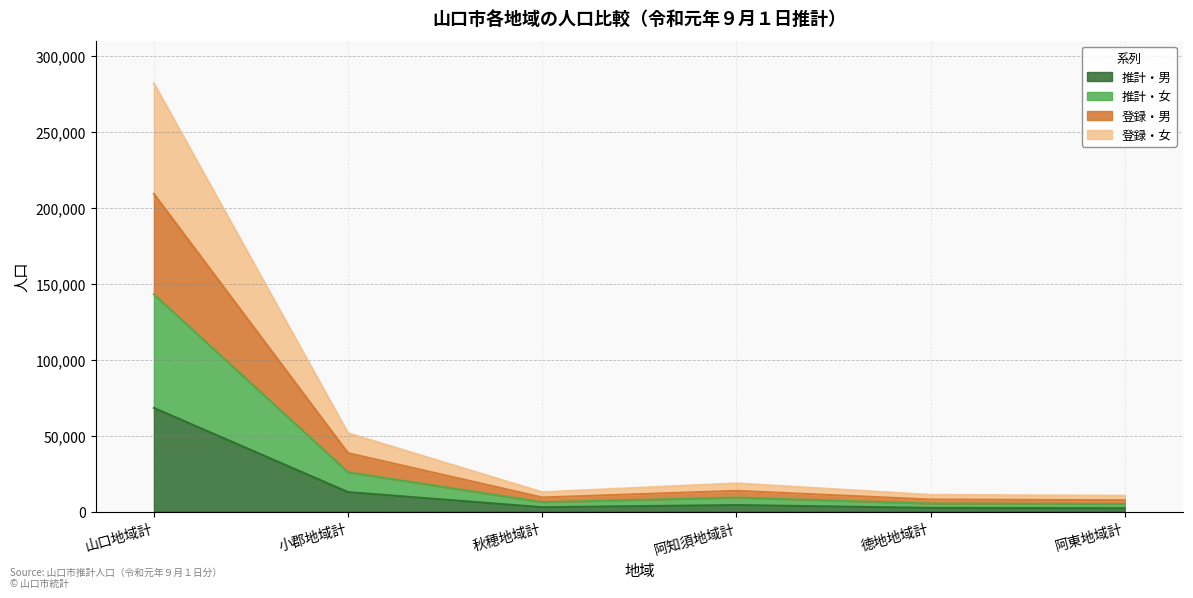

Where is the first local maximum for 登録・女?

阿知須地域計